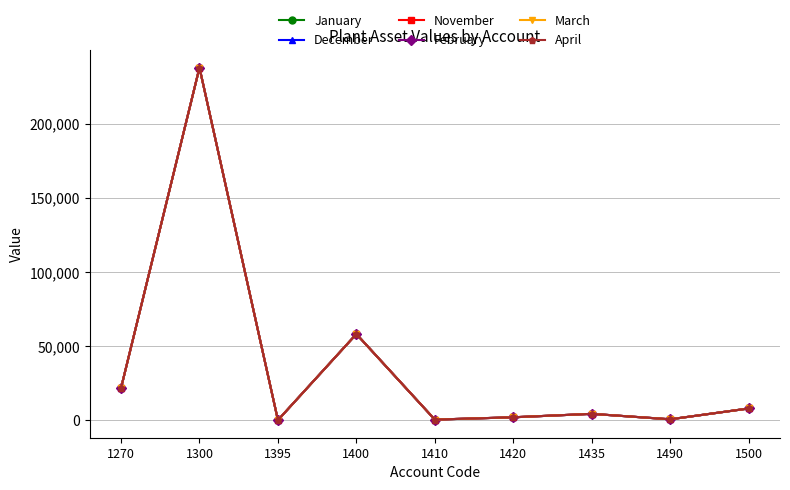

What is the approximate value of March at 1400?

58136.6